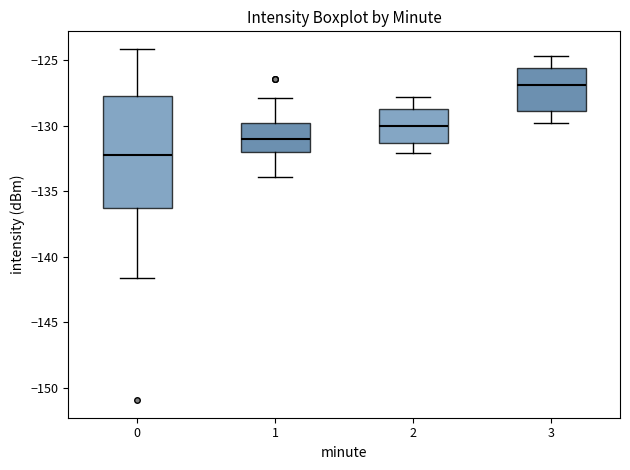

Which box is the tallest, from its lower edge to its upper edge?

0